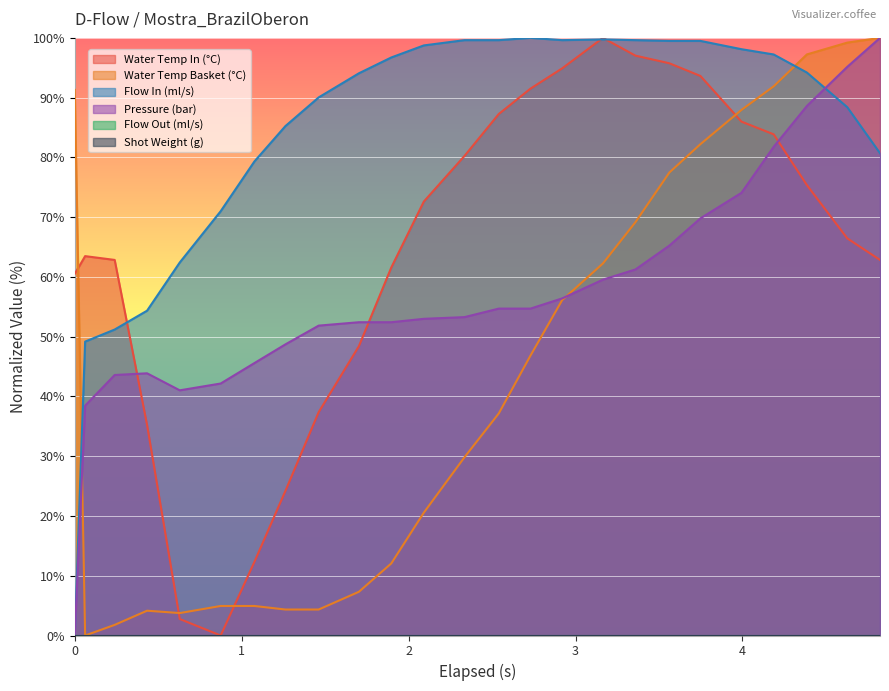

How many lines are shown in the chart?

6